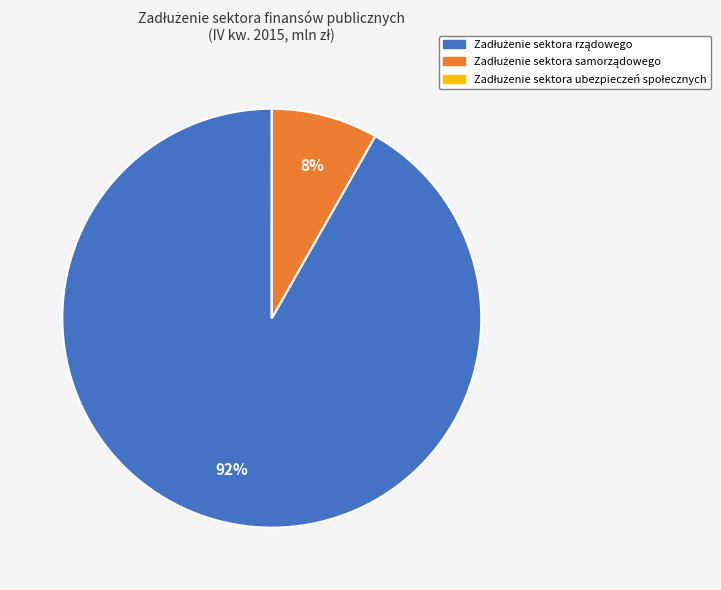

Is there any slice that represents more than half of the pie?

Yes